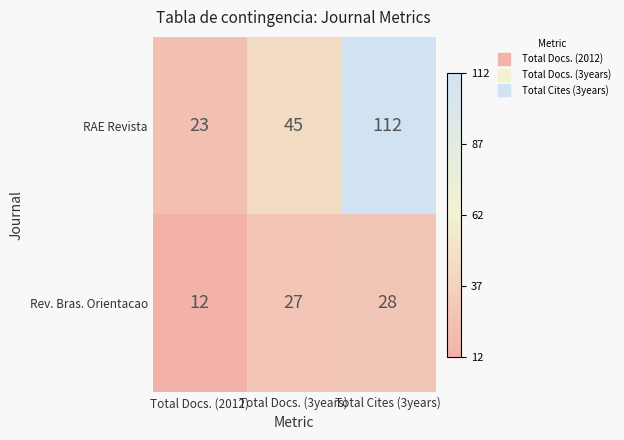

Is it true that Rev. Bras. Orientacao equals 38 at Total Docs. (3years)?

False